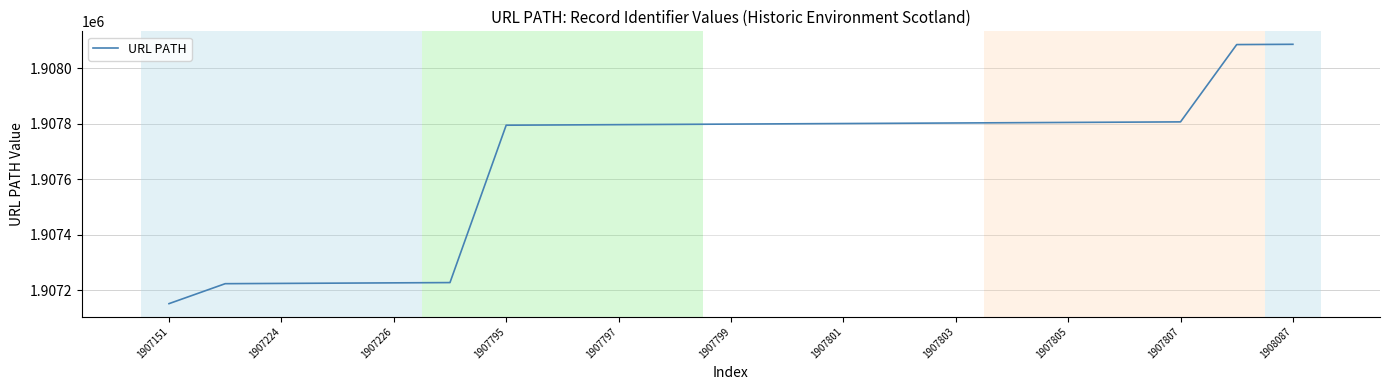

What is the maximum value shown in the chart?

1908087